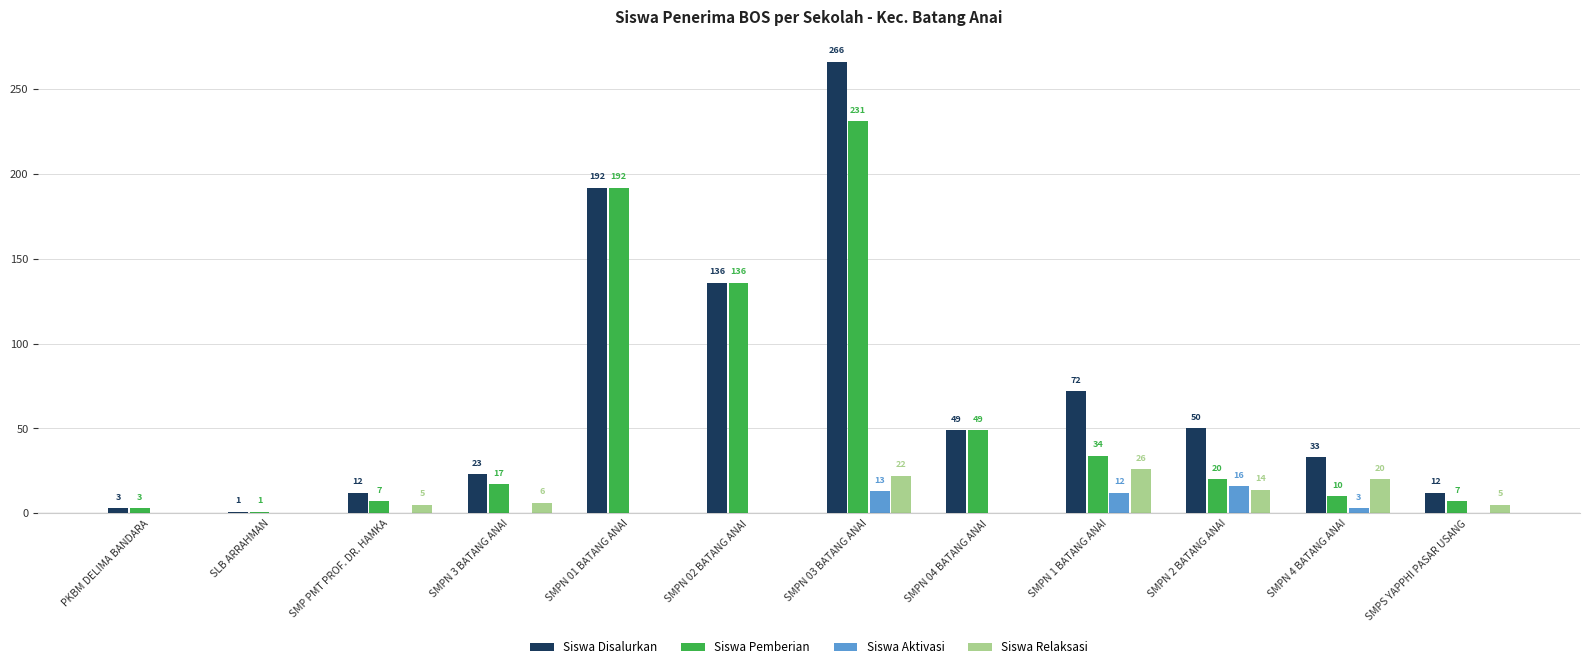

What is the total value across all series at SMP PMT PROF. DR. HAMKA?

24